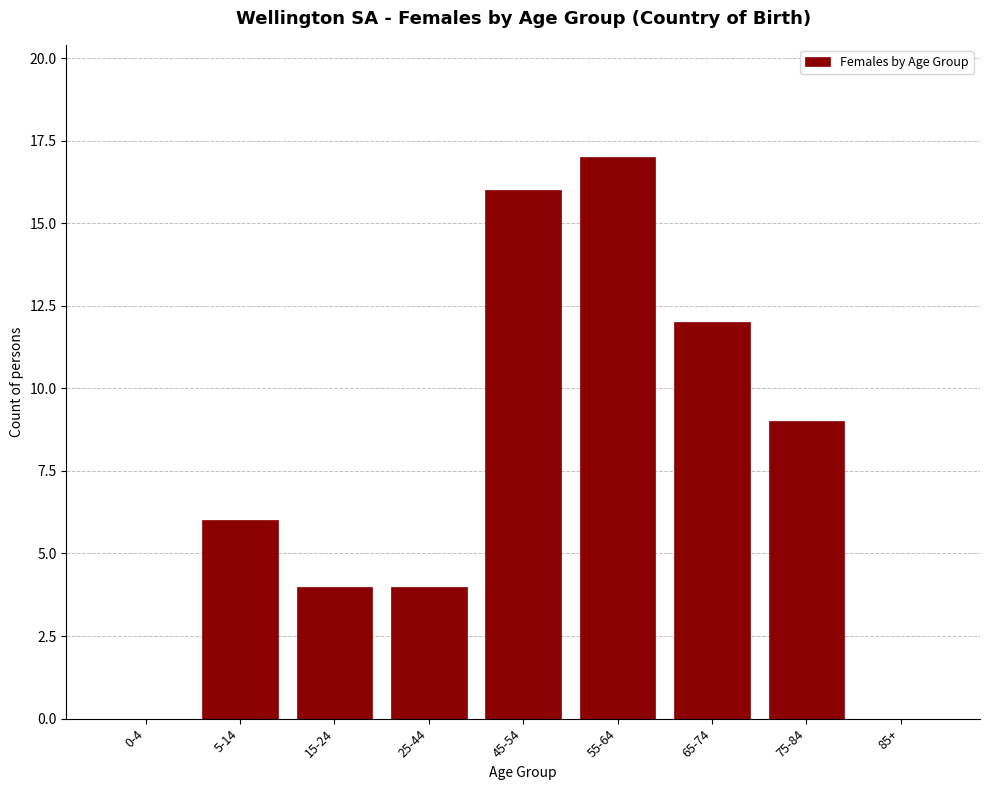

Reading right to left, transcribe all the data shown in this chart.

85+=0	75-84=9	65-74=12	55-64=17	45-54=16	25-44=4	15-24=4	5-14=6	0-4=0